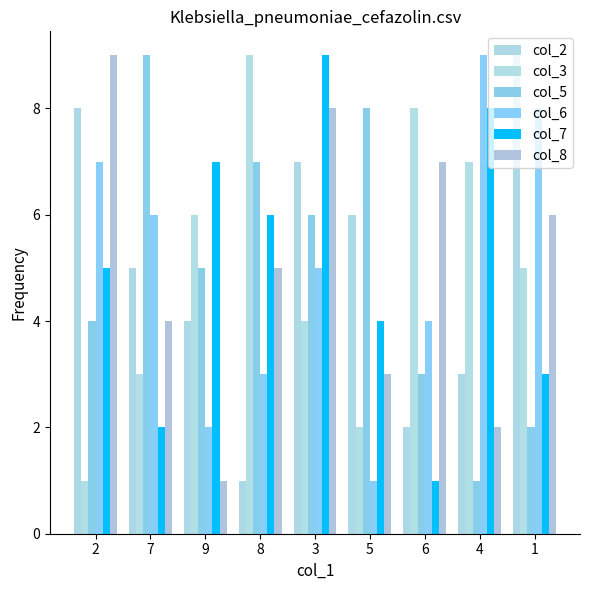

What is the label of the 3rd bar from the right?

6